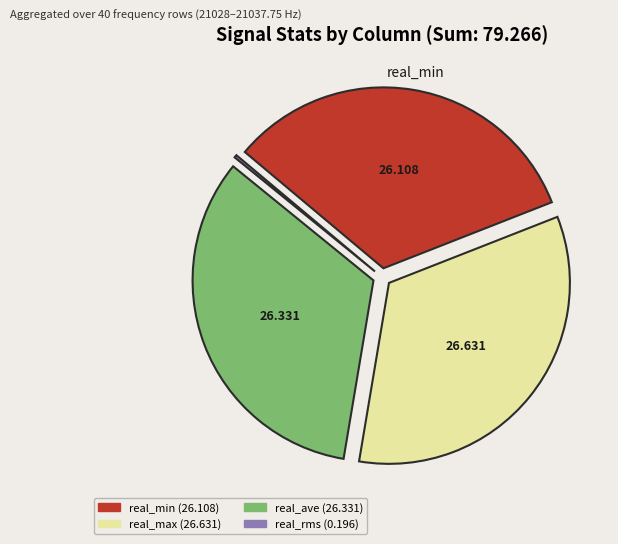

Is the sum of real_ave and real_max greater than half?

Yes